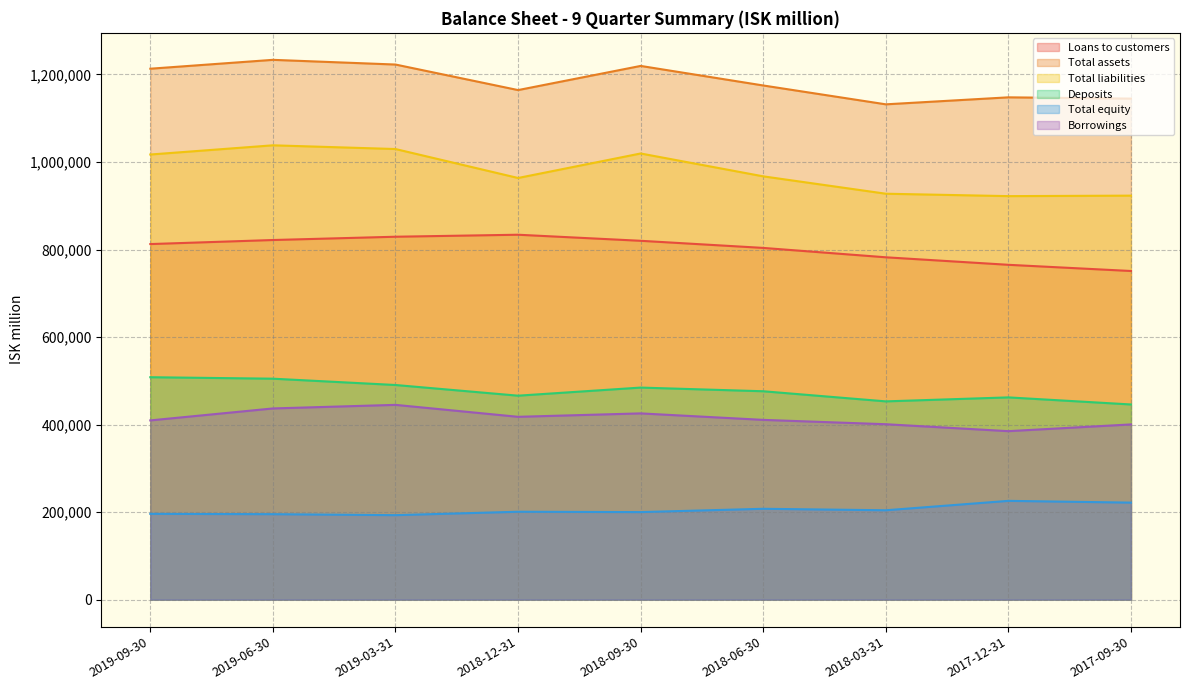

Where is Borrowings nearest to the value 415037?

2018-12-31